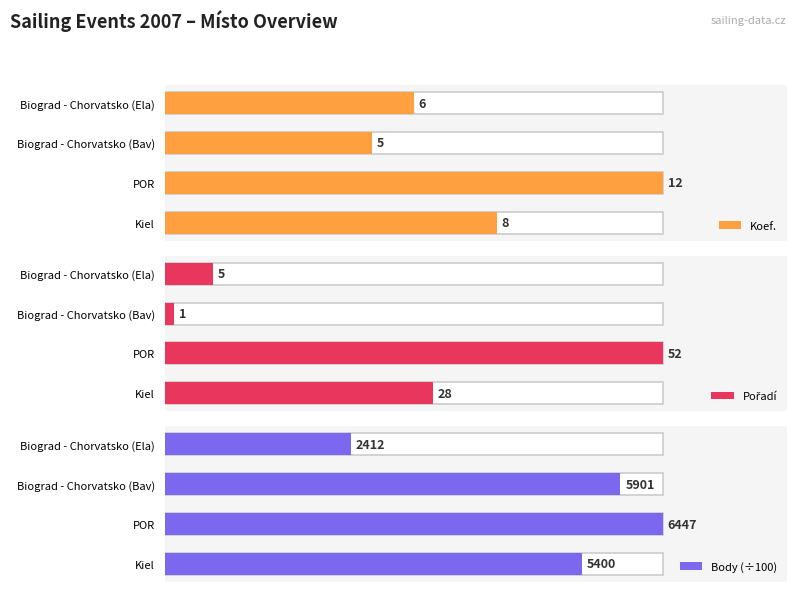

Count the number of categories in the chart.

4